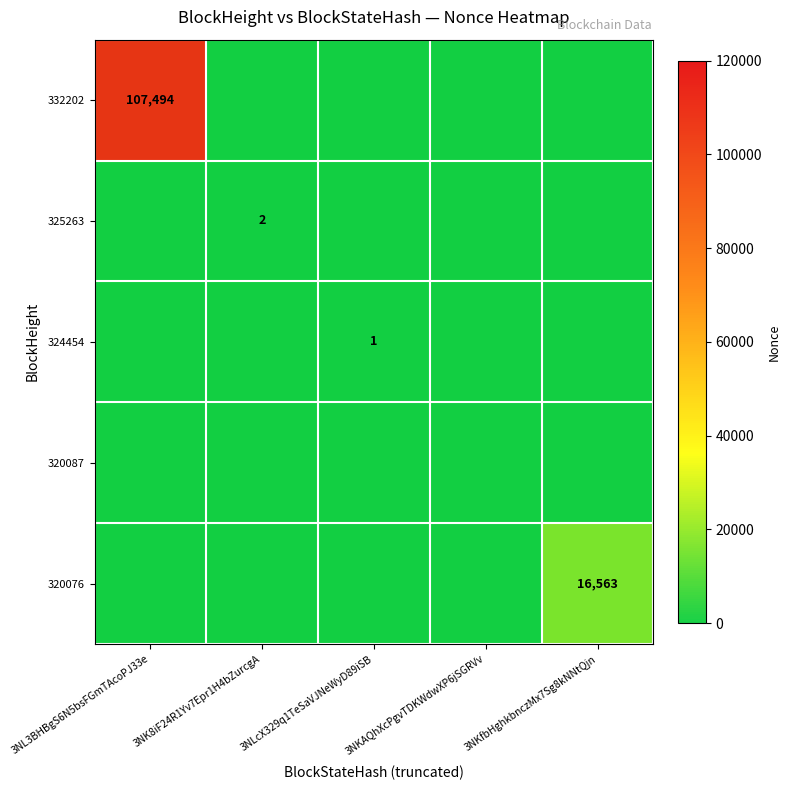

Which series has the largest range (max minus min)?

332202